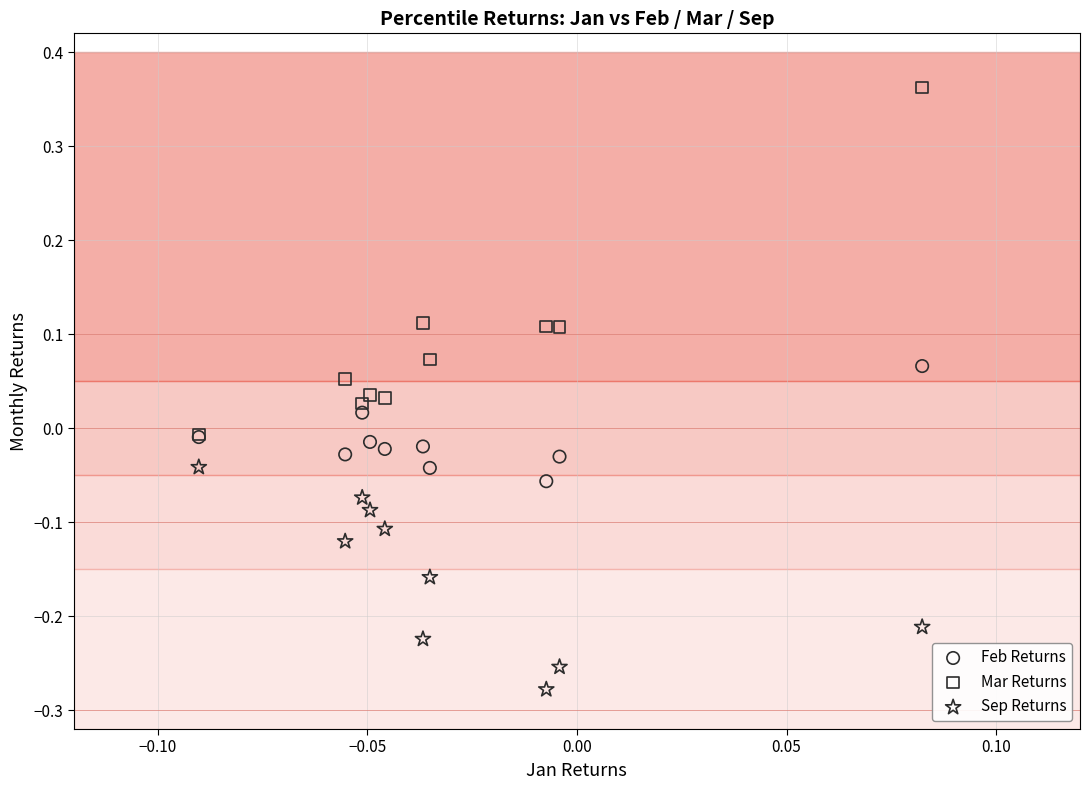

What are all the series names shown in the legend?

Feb Returns, Mar Returns, Sep Returns